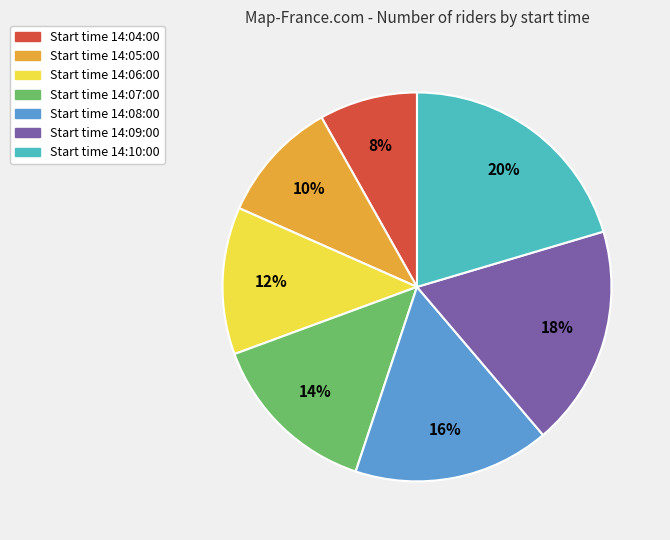

Is there any slice that represents more than half of the pie?

No